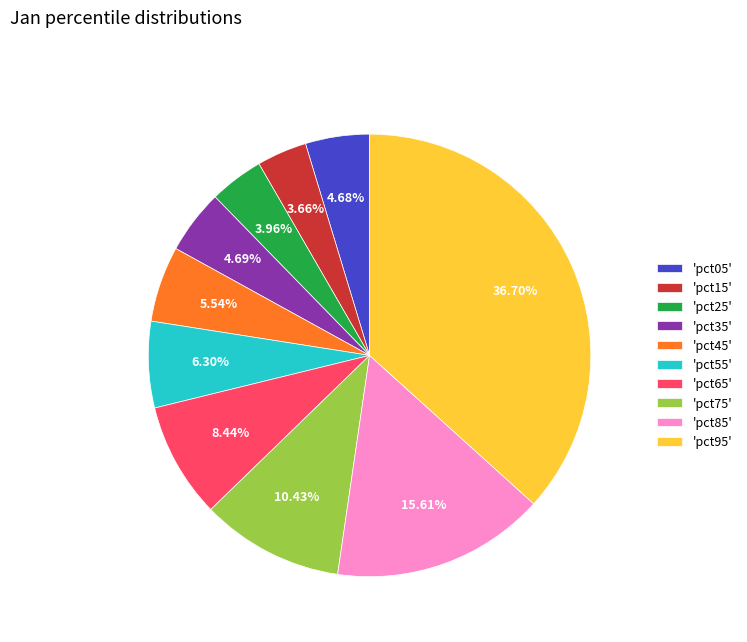

Is there any slice that represents more than half of the pie?

No